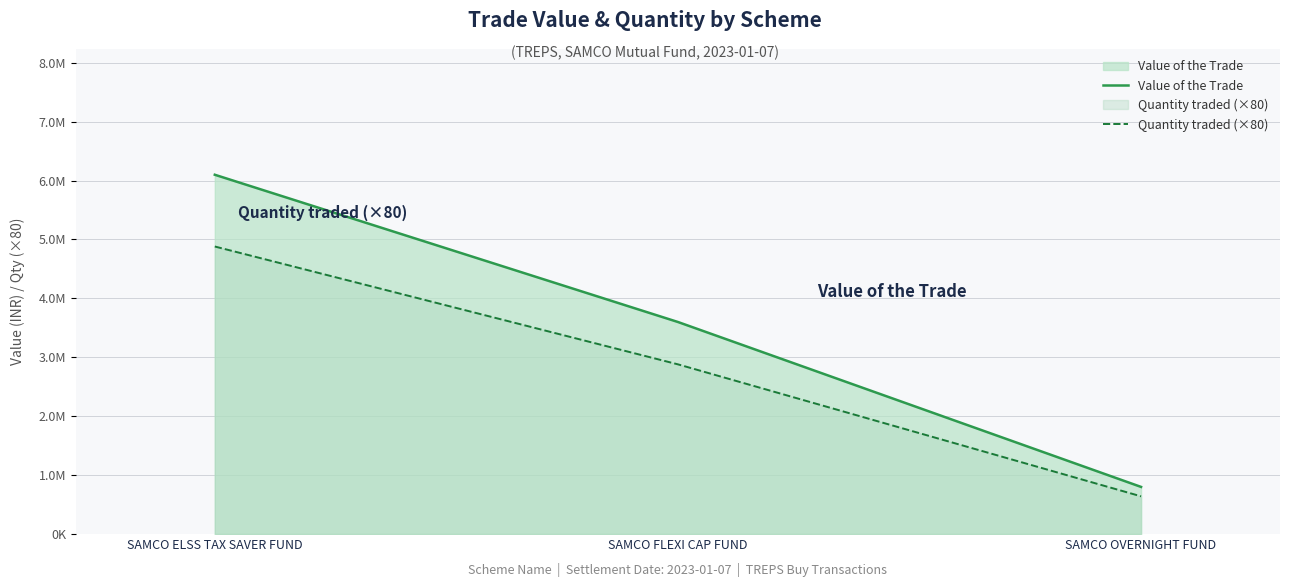

At which label does Value of the Trade first exceed 3598767?

SAMCO ELSS TAX SAVER FUND